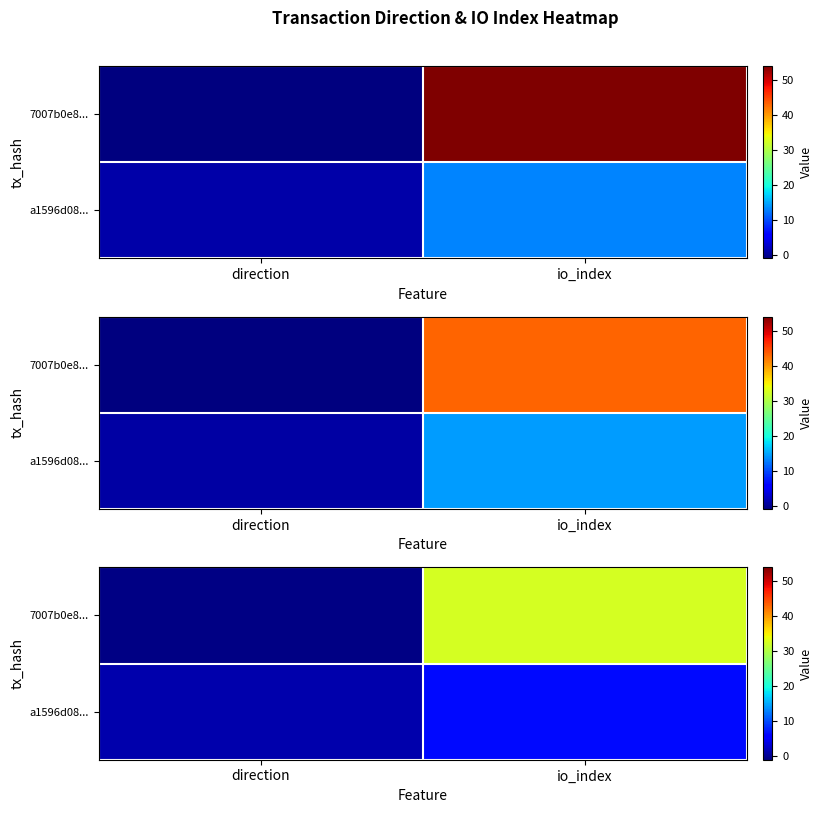

How many categories are shown in the chart?

2